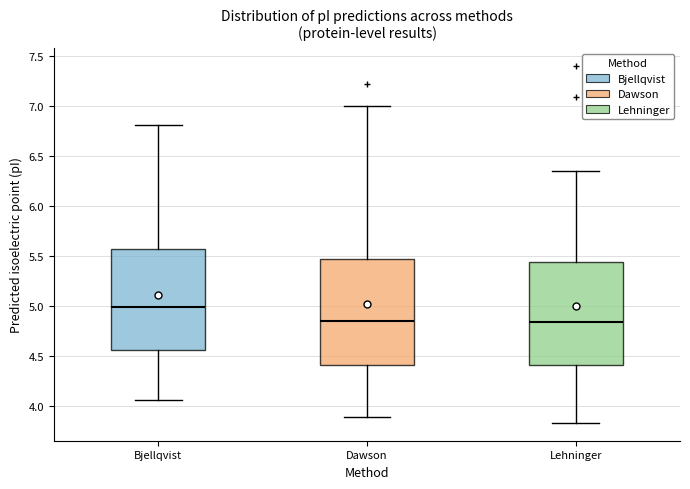

Reading left to right, read every box against the y-axis: the position of its median line, the range the box covers, and the ends of its whiskers. The values are not printed on the chart, so give them approximately, as read against the axis.

Bjellqvist: median 5.00, box 4.55 to 5.55, whiskers 4.05 to 6.80
Dawson: median 4.85, box 4.40 to 5.45, whiskers 3.90 to 7.00
Lehninger: median 4.85, box 4.40 to 5.45, whiskers 3.85 to 6.35